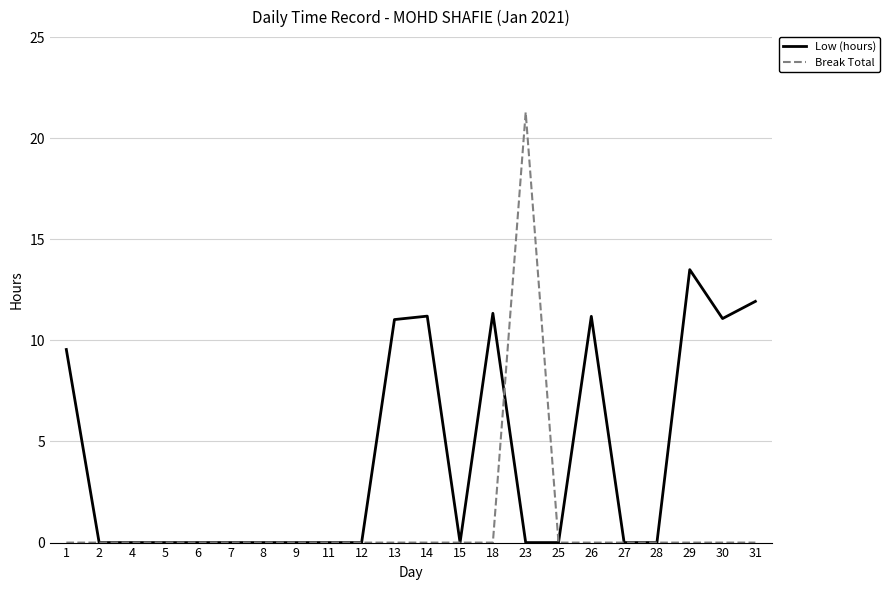

Is the value of Break Total at 25 greater than the value of Low (hours) at 30?

No